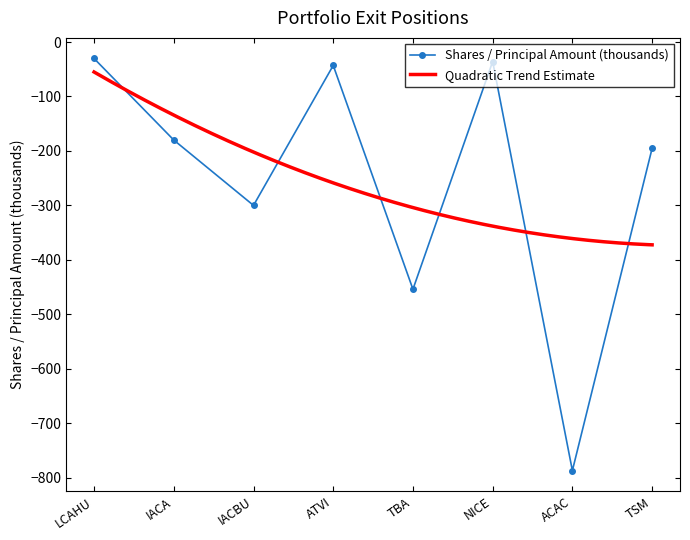

The value of Shares / Principal Amount (thousands) at NICE is -35.8. True or false?

True